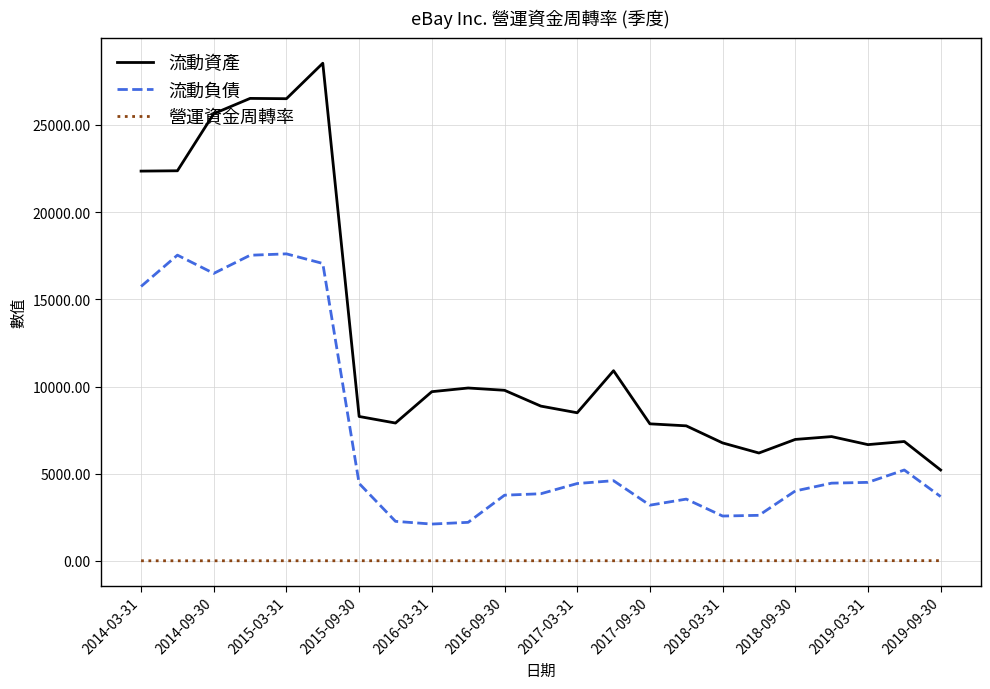

Is this an area chart (filled region under the line)?

No